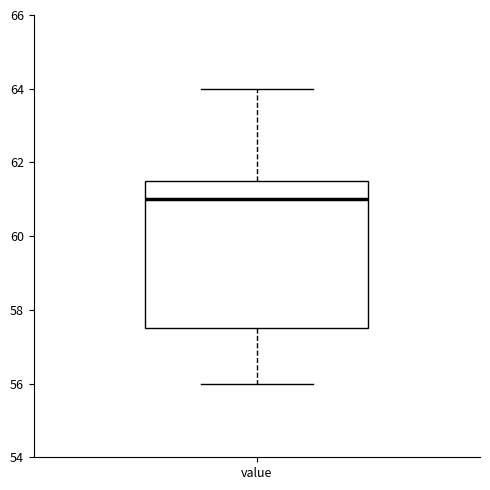

Read this box plot against the y-axis: the position of the median line, the range covered by the box, and the ends of both whiskers. The values are not printed on the chart, so give them approximately, as read against the axis.

median 61.0, box 57.6 to 61.6, whiskers 56.0 to 64.0